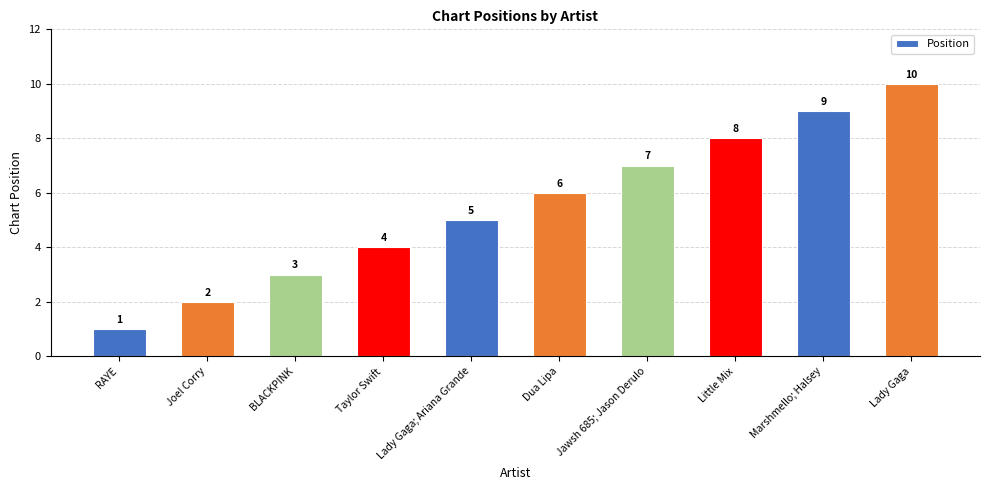

What is the change in value from RAYE to Little Mix?

+7